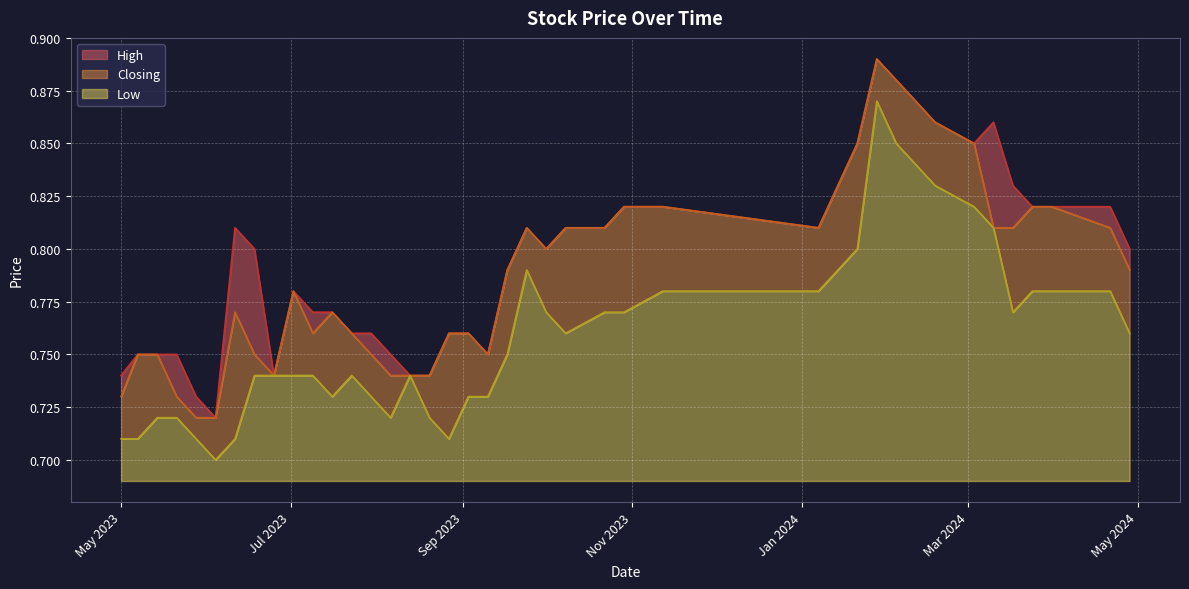

Is it true that Closing equals 0.8 at 17/03/2024?

True